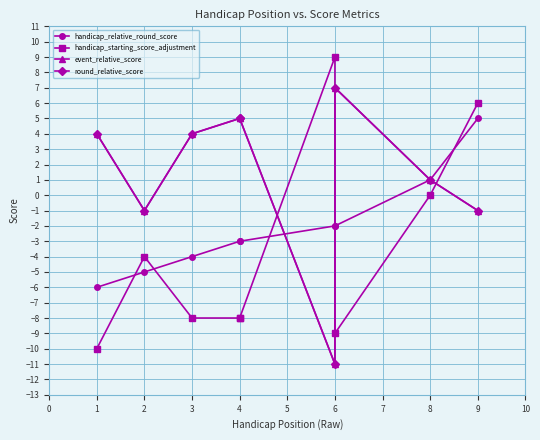

Which series has the largest total across all categories?

event_relative_score